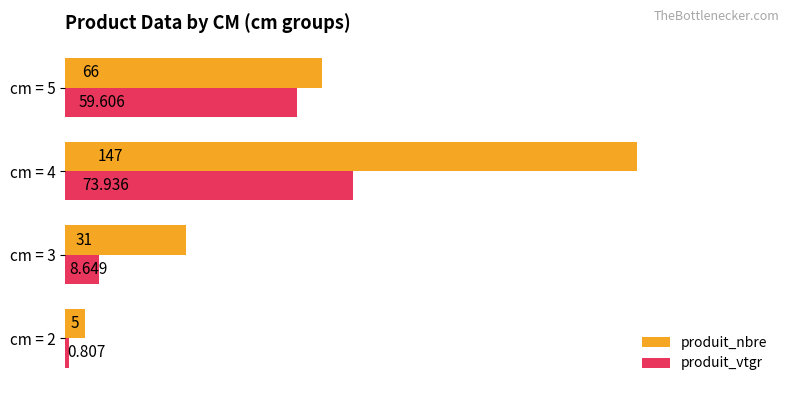

At cm = 2, list the series in order from smallest to largest.

produit_vtgr, produit_nbre